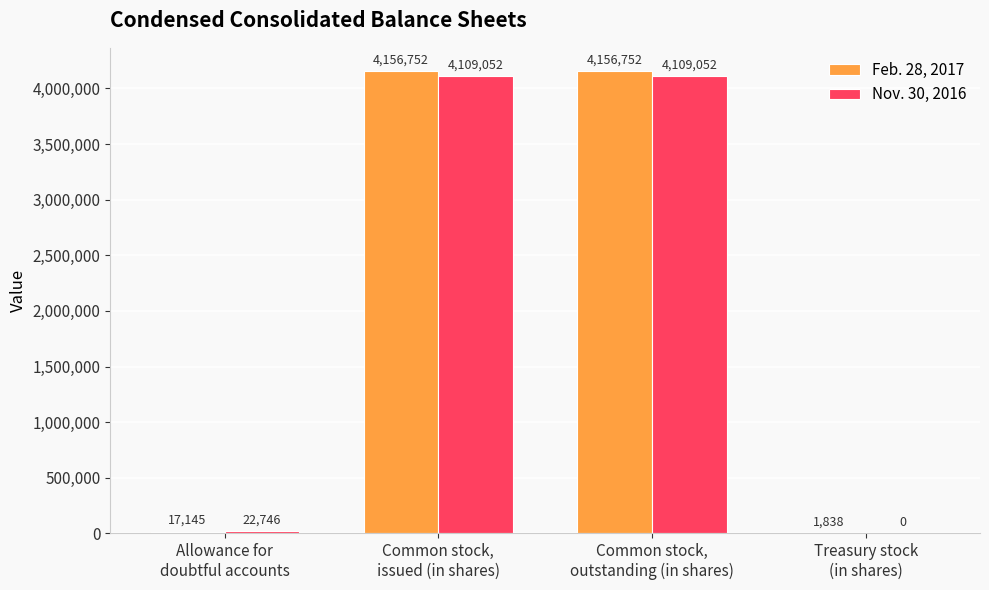

Which series has the largest total across all categories?

Feb. 28, 2017